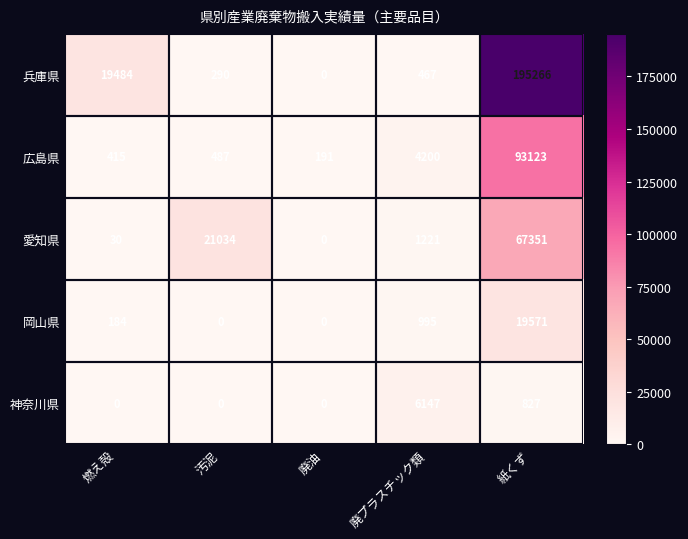

The value of 兵庫県 at 燃え殻 is 5570. True or false?

False